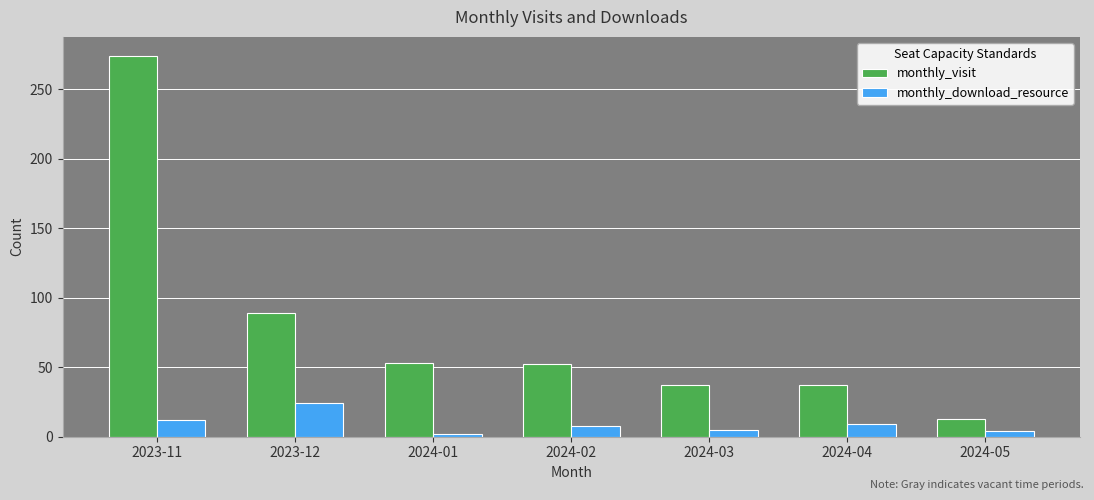

What is the approximate value of monthly_download_resource at 2024-03?

5